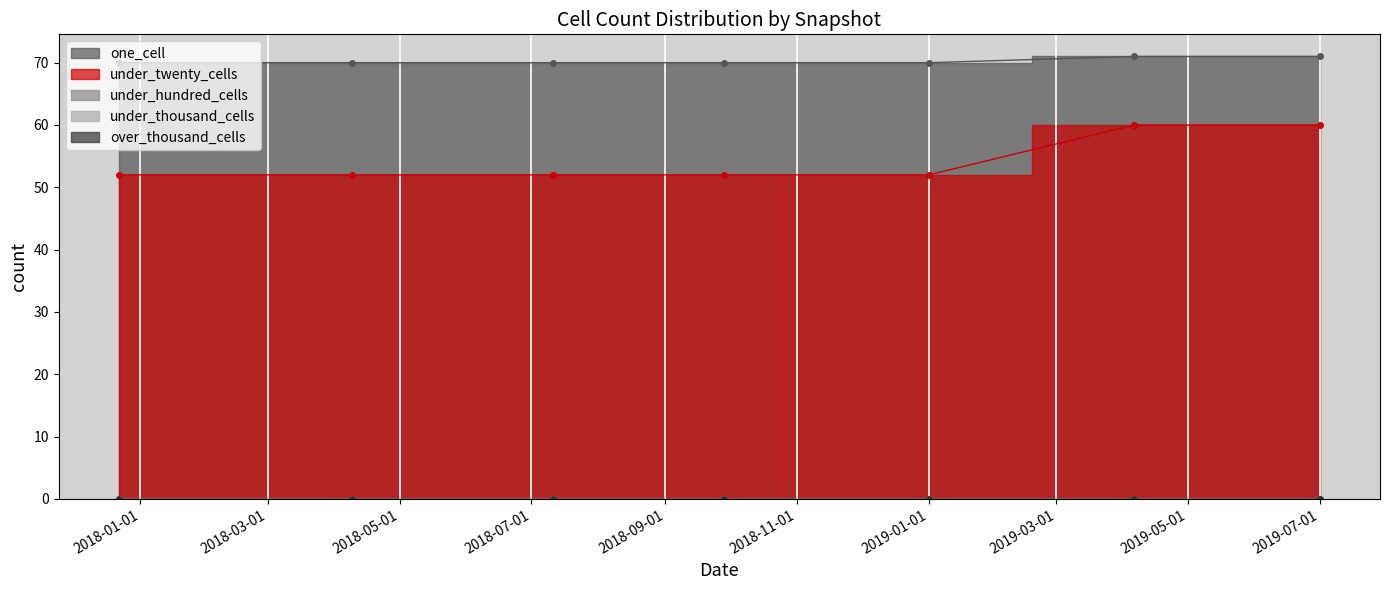

At which category is the sum across all series the highest?

2019-04-06